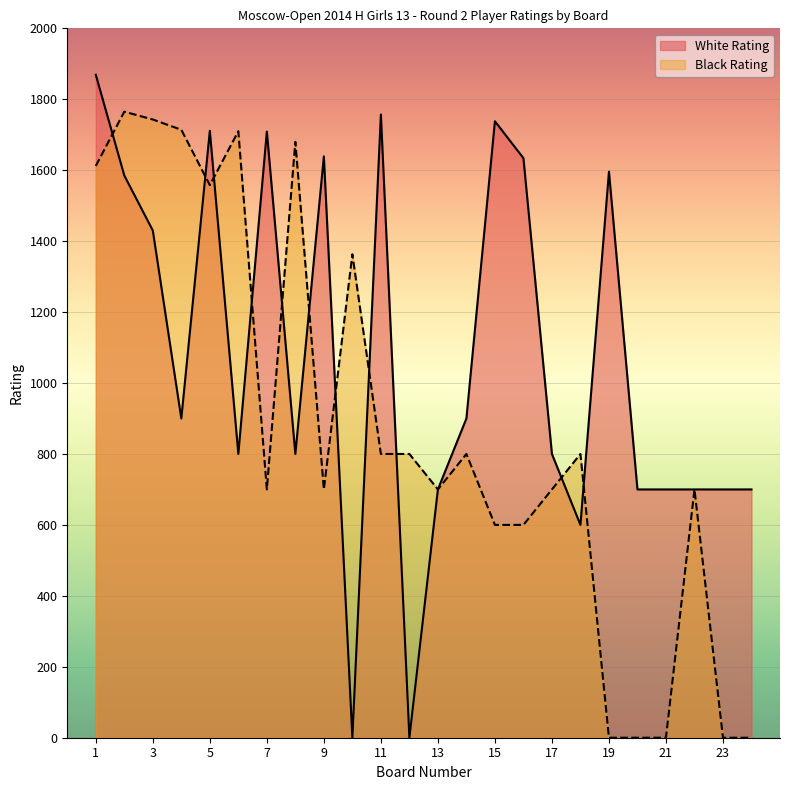

How many data points does each series have?

24